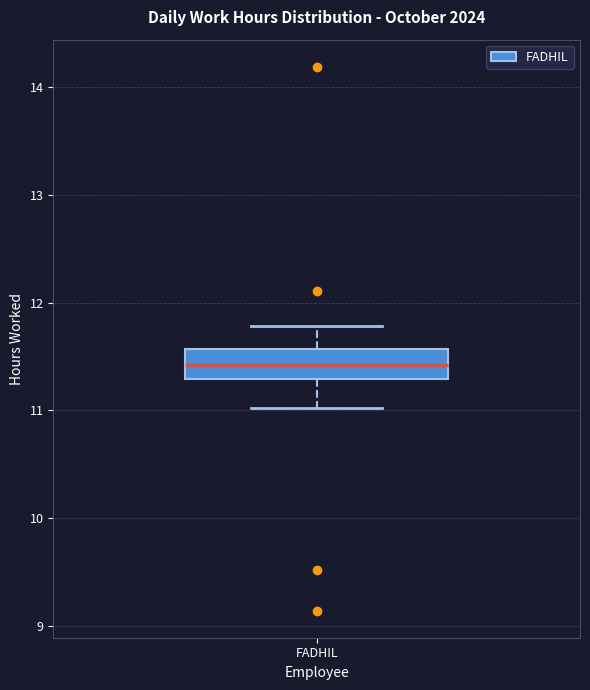

Where is the upper edge of the box for FADHIL on the y-axis? The values are not printed on the chart, so give them approximately, as read against the axis.

11.6